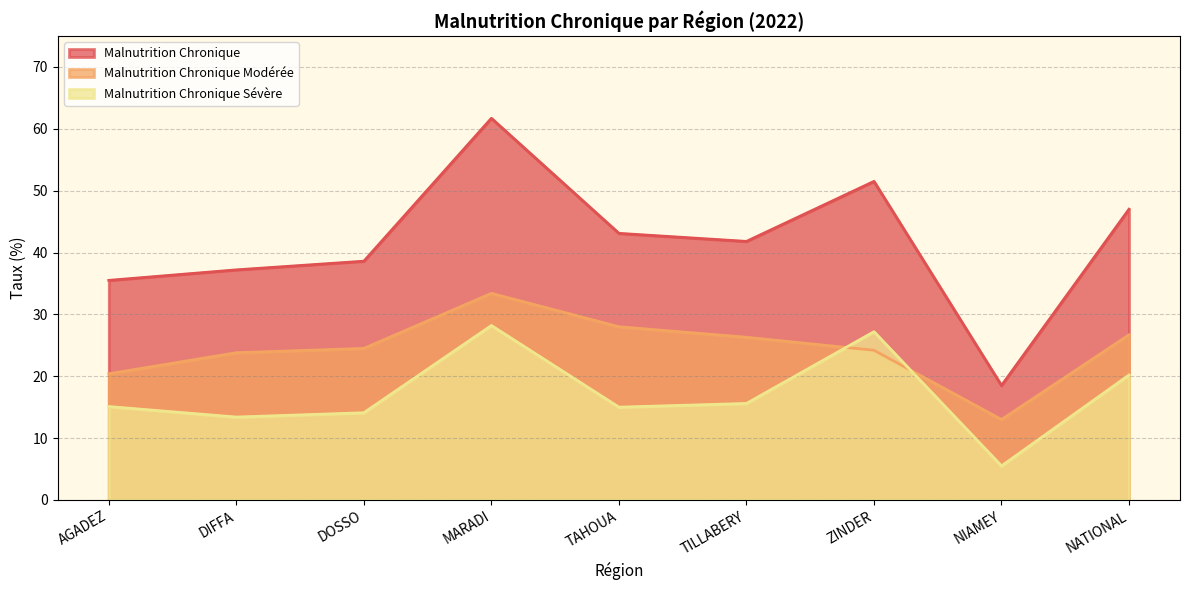

What is the approximate value of Malnutrition Chronique Sévère at TAHOUA?

15.0